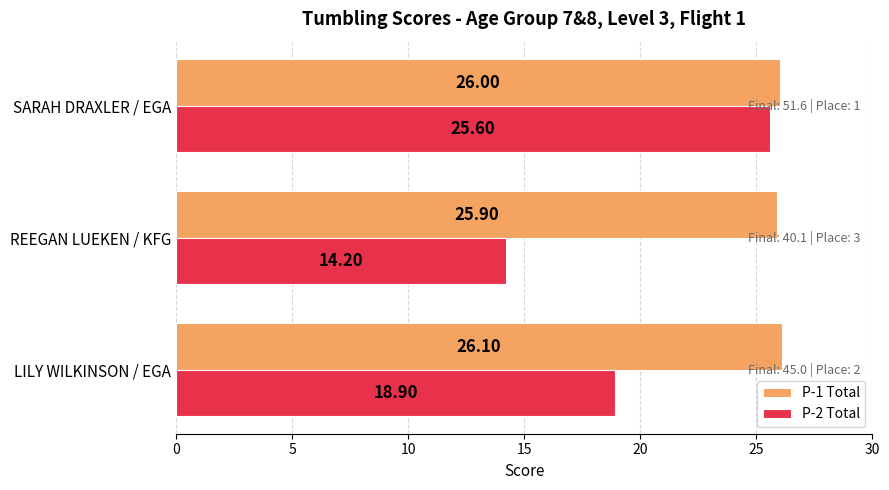

List the series in order of their peak value, lowest first.

P-2 Total, P-1 Total